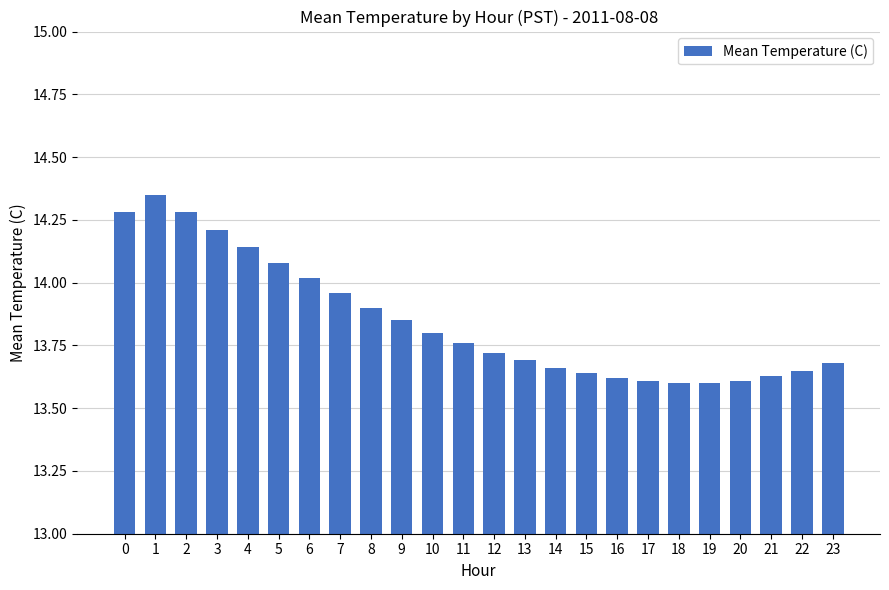

Is it true that the value at 13 is 13.7?

True